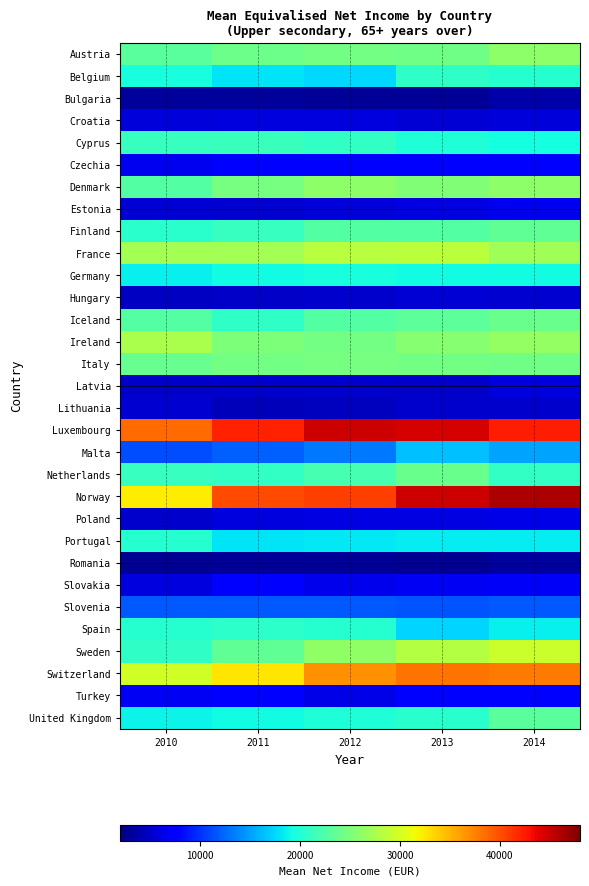

How many series are shown in this chart?

31